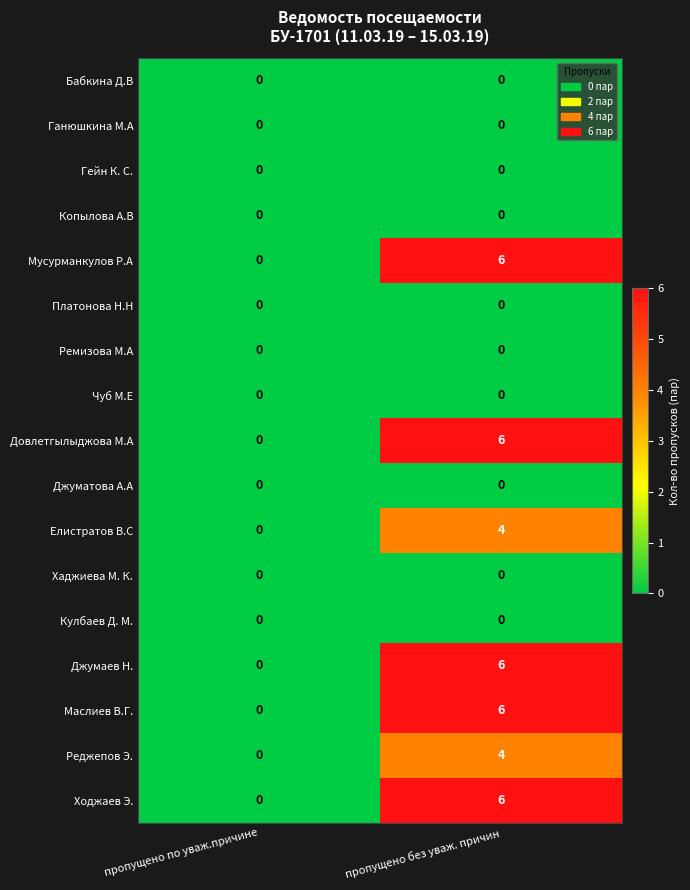

Where is Мусурманкулов Р.А nearest to the value 3?

пропущено по уваж.причине